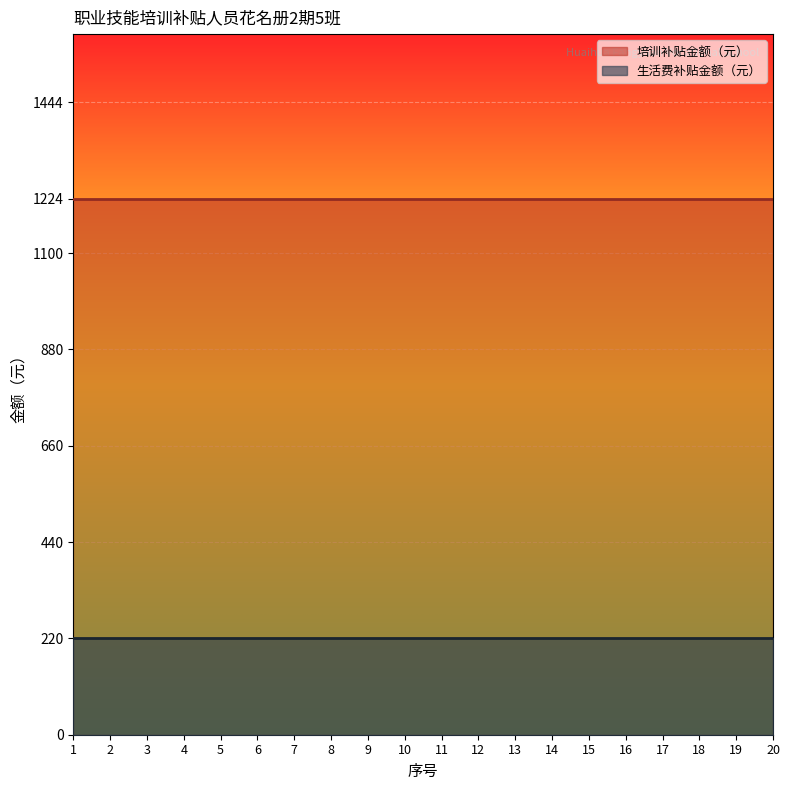

What is the total value across all series at 6?

1444